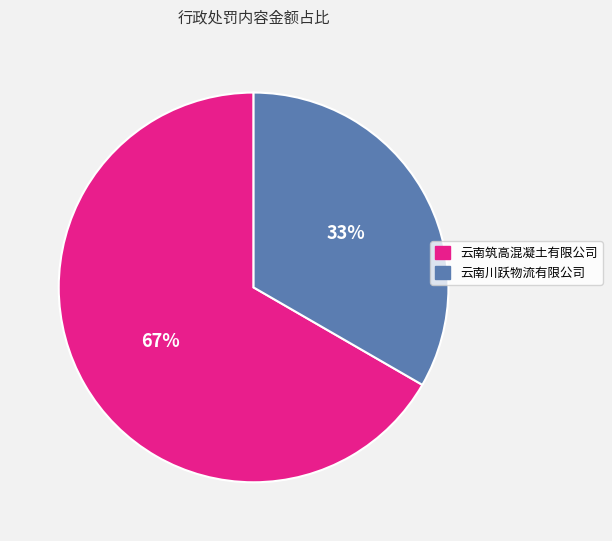

Rank the categories by value from lowest to highest.

云南川跃物流有限公司, 云南筑高混凝土有限公司